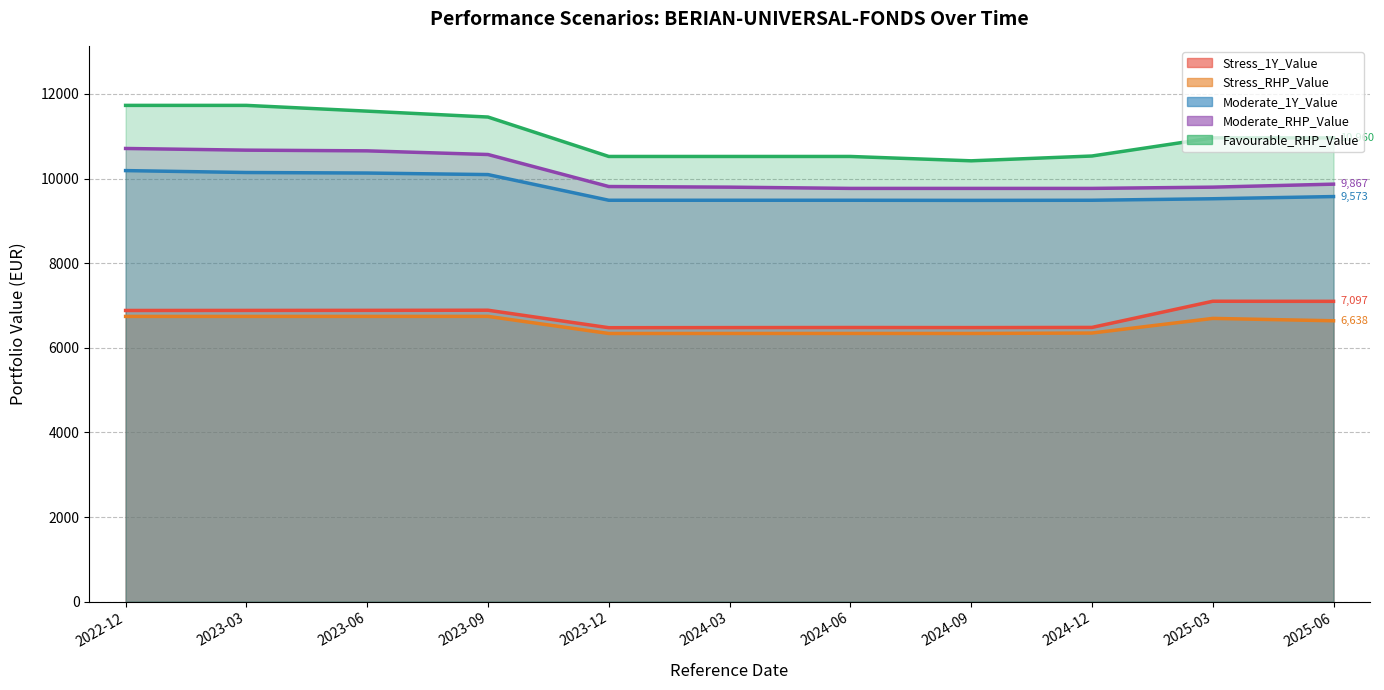

Reading left to right, what are all the values shown in this chart?

Stress_1Y_Value: 2022-12=6881.0	2023-03=6882.5	2023-06=6884.0	2023-09=6887.1	2023-12=6473.9	2024-03=6476.6	2024-06=6478.8	2024-09=6476.7	2024-12=6480.6	2025-03=7098.9	2025-06=7096.9
Stress_RHP_Value: 2022-12=6740.6	2023-03=6740.8	2023-06=6741.2	2023-09=6741.8	2023-12=6337.3	2024-03=6337.9	2024-06=6338.3	2024-09=6337.8	2024-12=6348.0	2025-03=6693.6	2025-06=6637.5
Moderate_1Y_Value: 2022-12=10186.7	2023-03=10141.6	2023-06=10129.1	2023-09=10092.7	2023-12=9486.0	2024-03=9486.0	2024-06=9486.0	2024-09=9483.2	2024-12=9486.0	2025-03=9521.4	2025-06=9573.3
Moderate_RHP_Value: 2022-12=10709.7	2023-03=10669.9	2023-06=10653.5	2023-09=10567.0	2023-12=9810.3	2024-03=9795.6	2024-06=9766.1	2024-09=9766.1	2024-12=9766.1	2025-03=9795.6	2025-06=9866.7
Favourable_RHP_Value: 2022-12=11728.0	2023-03=11728.0	2023-06=11591.9	2023-09=11452.7	2023-12=10520.9	2024-03=10520.9	2024-06=10520.9	2024-09=10418.0	2024-12=10531.6	2025-03=10960.3	2025-06=10960.3